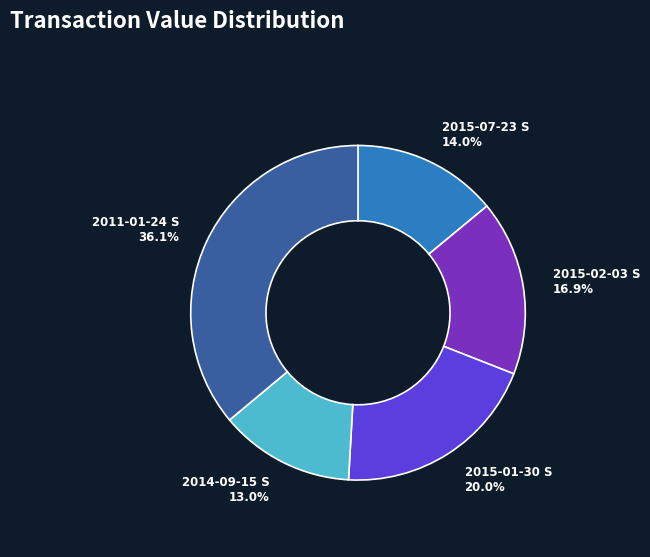

Count the number of slices in the pie.

5